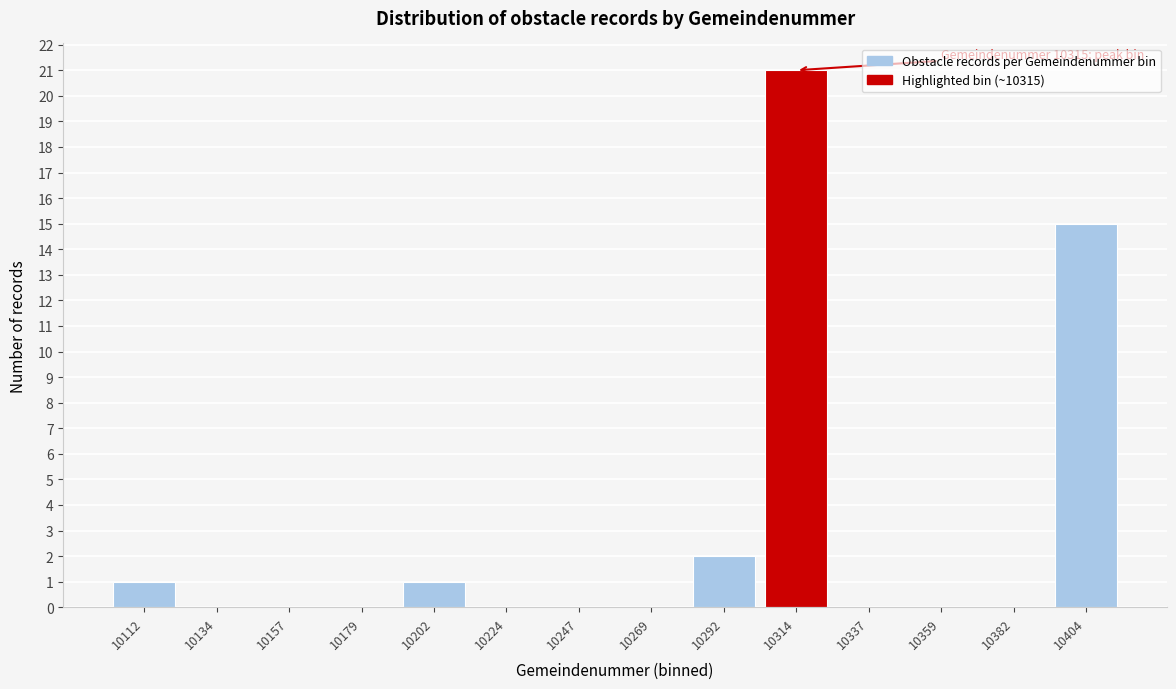

Reading left to right, transcribe all the data shown in this chart.

10112=1	10134=0	10157=0	10179=0	10202=1	10224=0	10247=0	10269=0	10292=2	10314=21	10337=0	10359=0	10382=0	10404=15